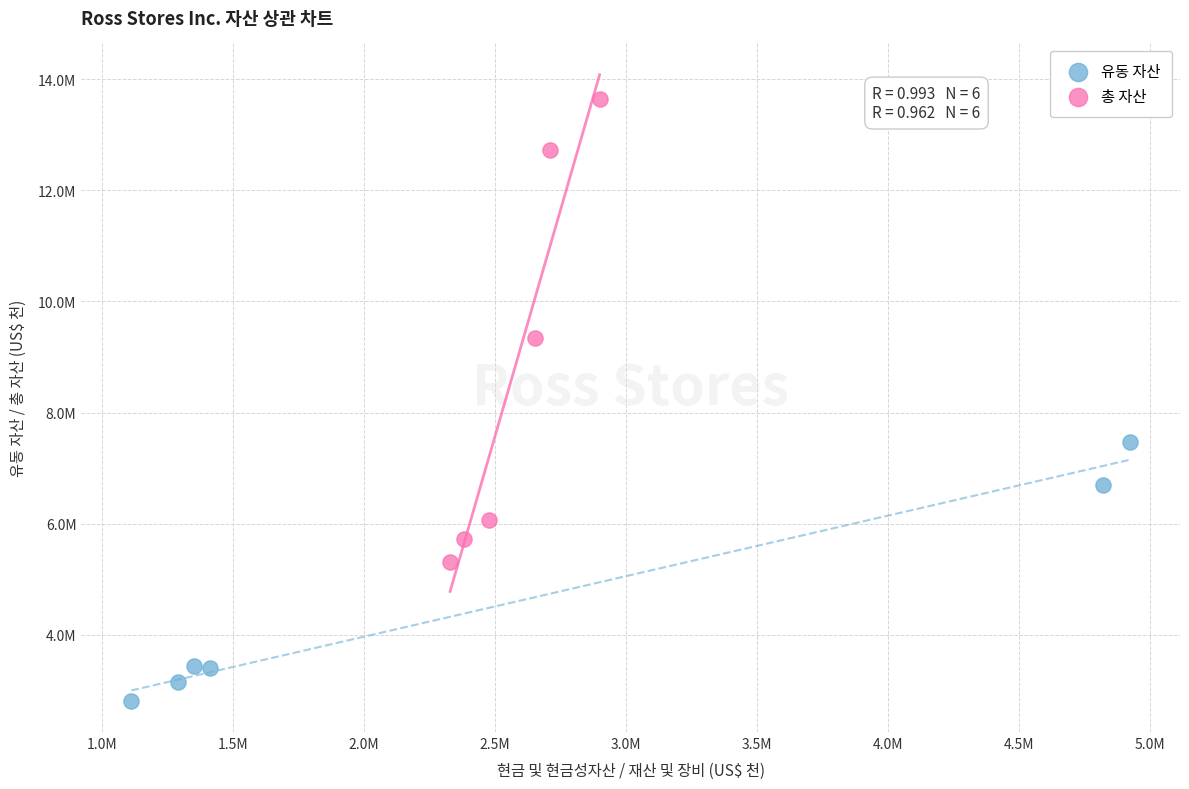

Which series reaches the maximum Y coordinate?

총 자산